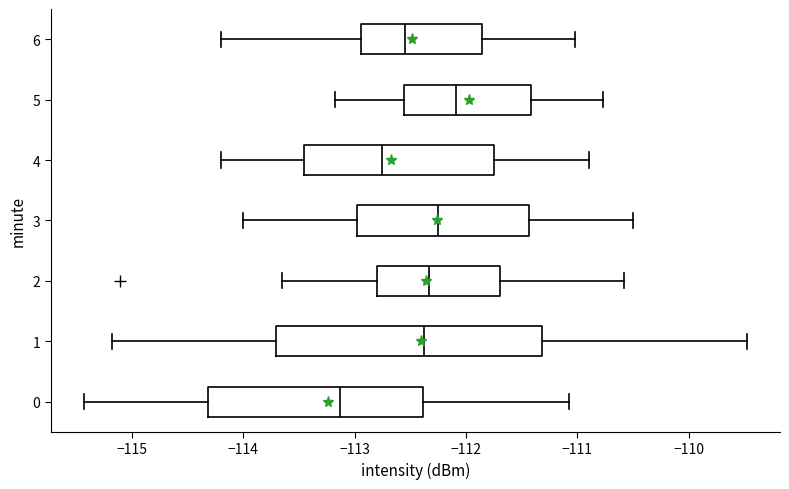

Which box's median line is the furthest to the left?

0